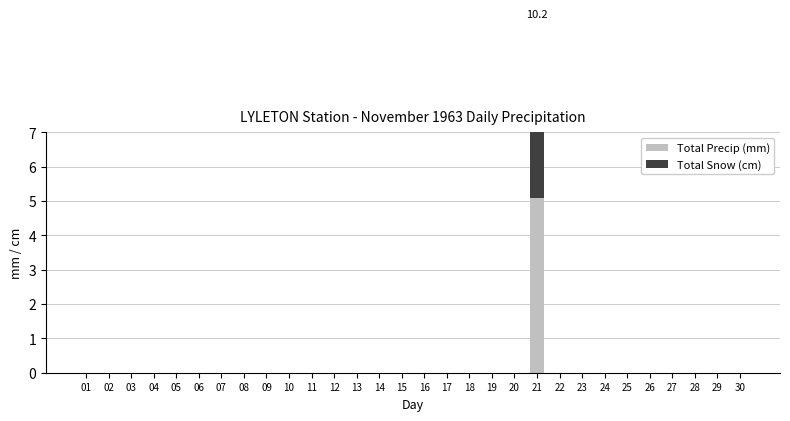

What is the difference between the maximum and second lowest values in the Total Snow (cm) series?

5.1